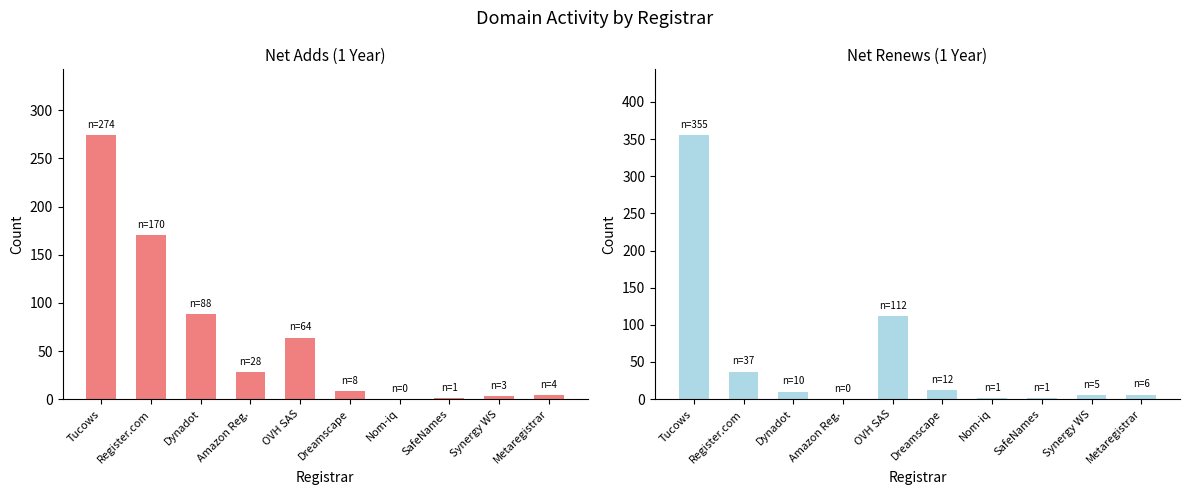

How many bars are there in each group?

2